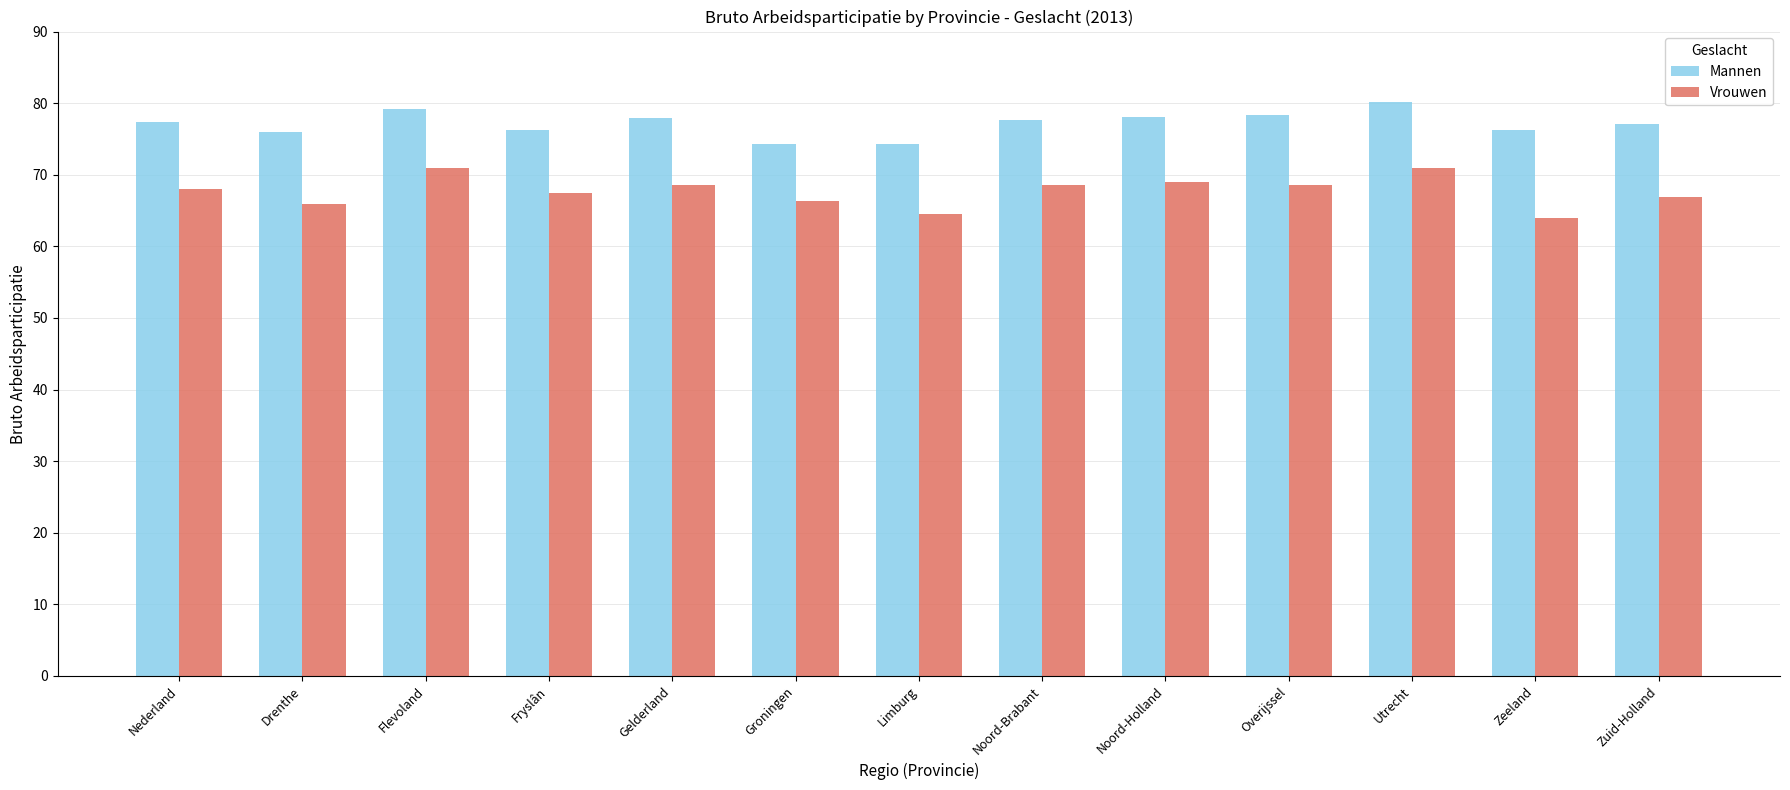

Does the chart contain any negative values?

No